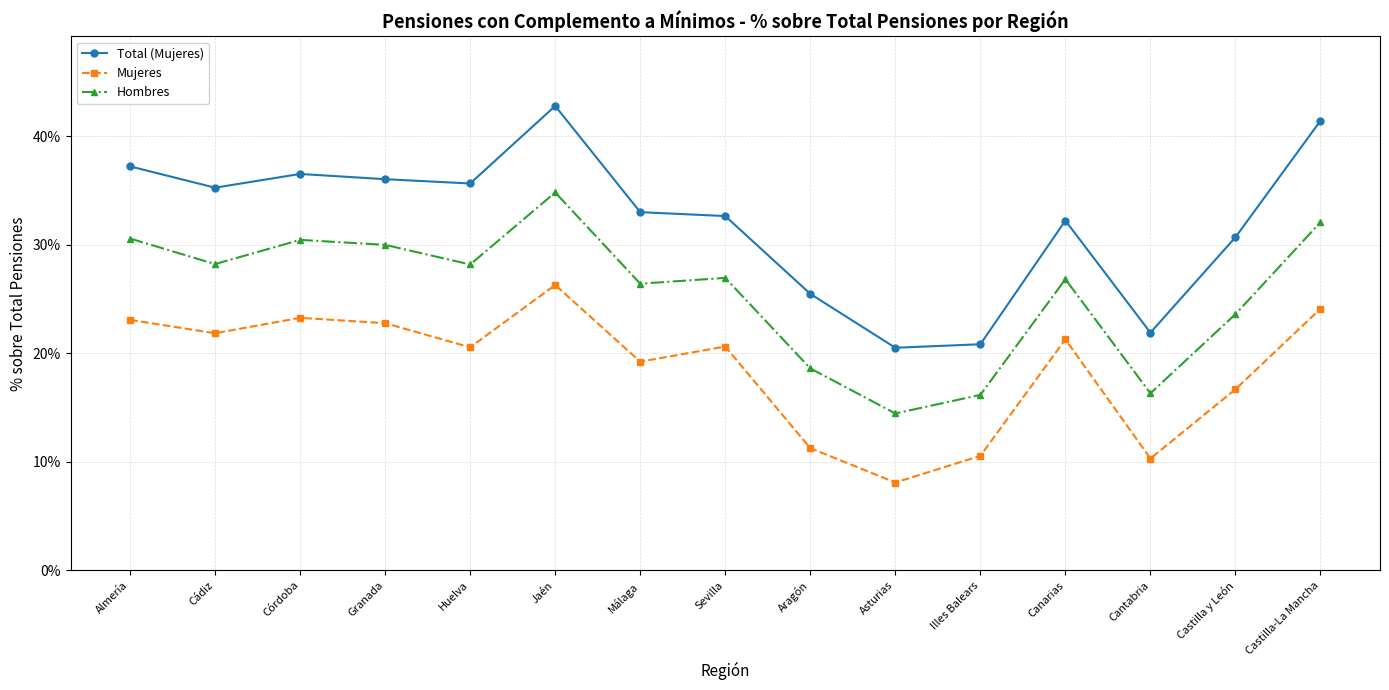

Reading right to left, what are all the values shown in this chart?

Total (Mujeres): 0.4	0.3	0.2	0.3	0.2	0.2	0.3	0.3	0.3	0.4	0.4	0.4	0.4	0.4	0.4
Mujeres: 0.2	0.2	0.1	0.2	0.1	0.1	0.1	0.2	0.2	0.3	0.2	0.2	0.2	0.2	0.2
Hombres: 0.3	0.2	0.2	0.3	0.2	0.1	0.2	0.3	0.3	0.3	0.3	0.3	0.3	0.3	0.3